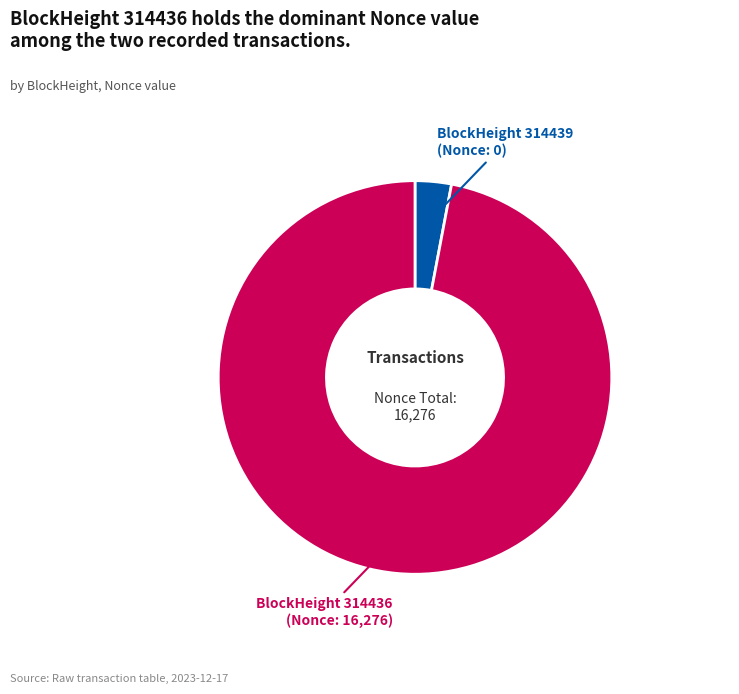

Is there any slice that represents more than half of the pie?

Yes